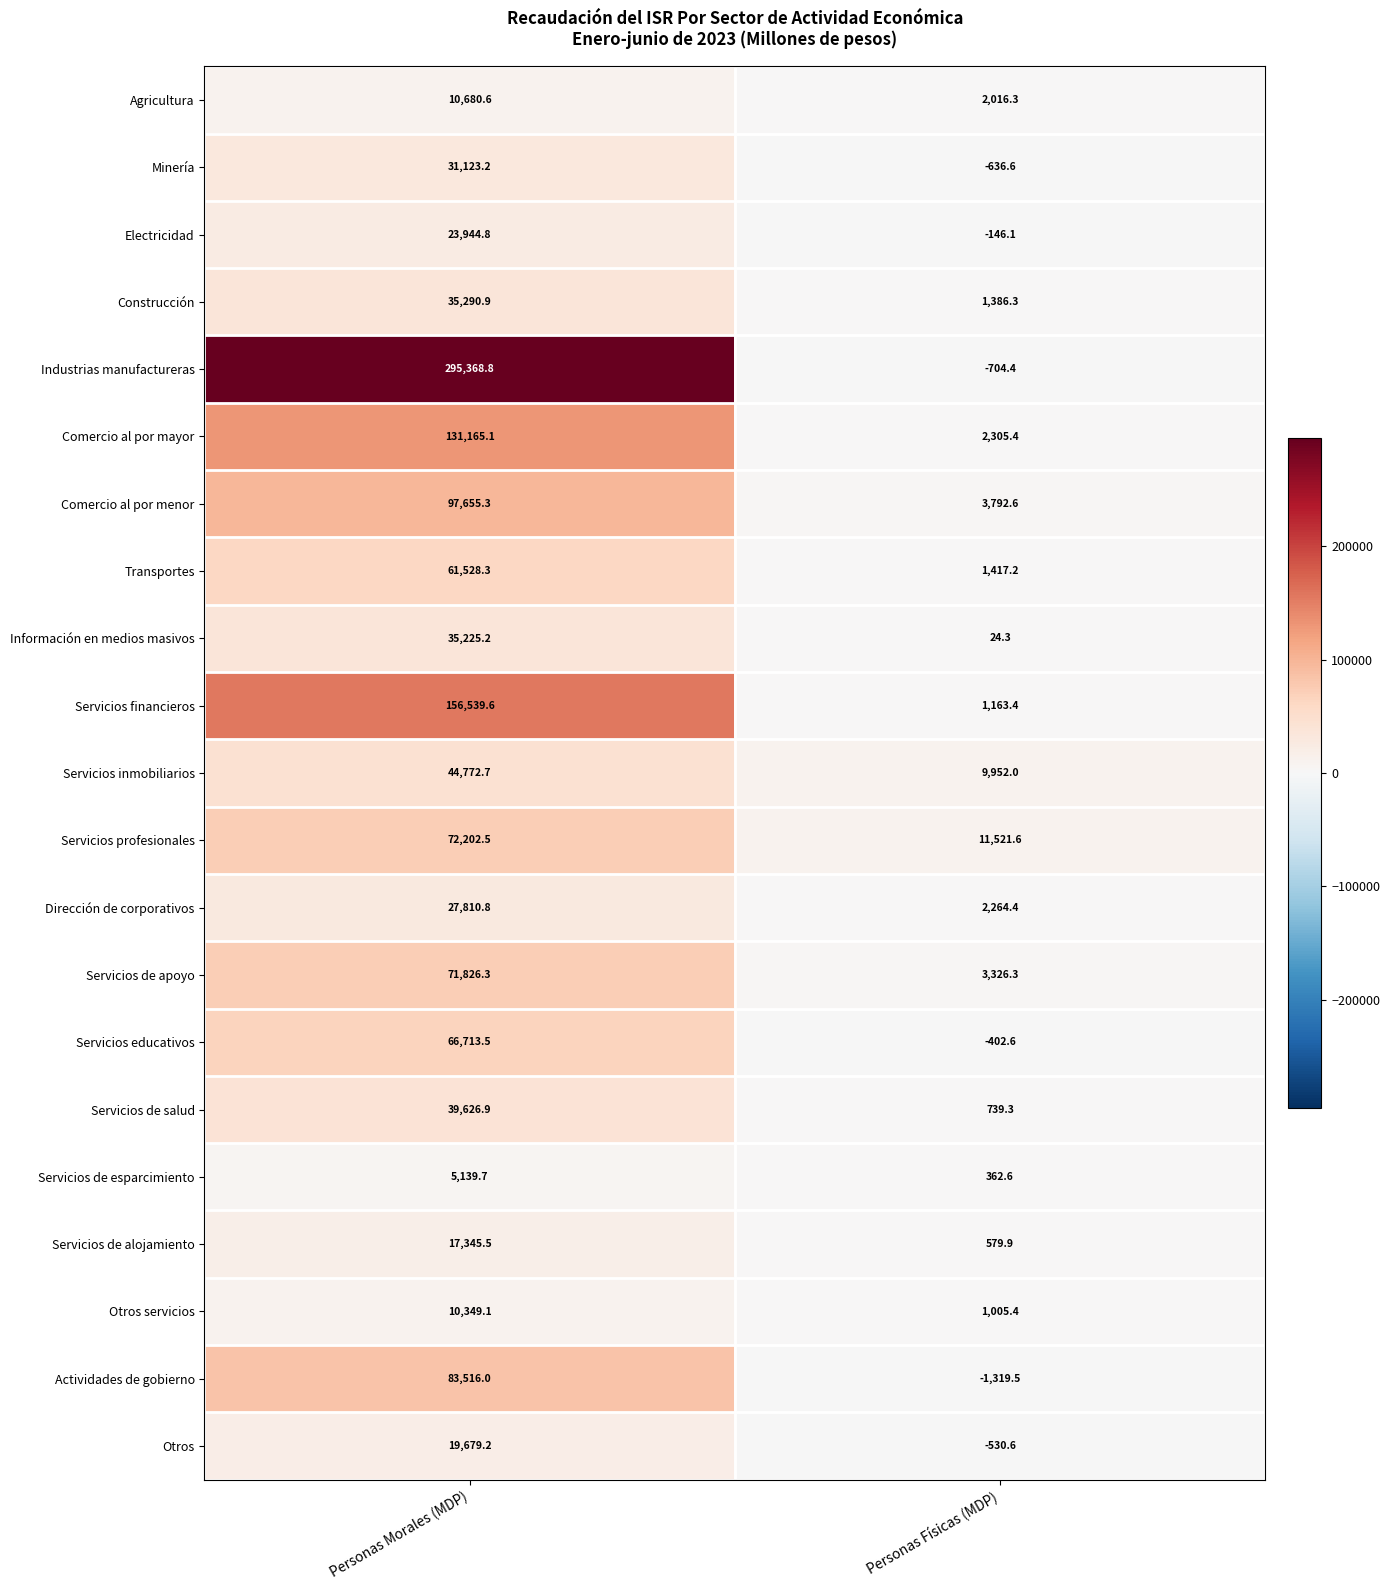

At which category is the sum across all series the highest?

Personas Morales (MDP)